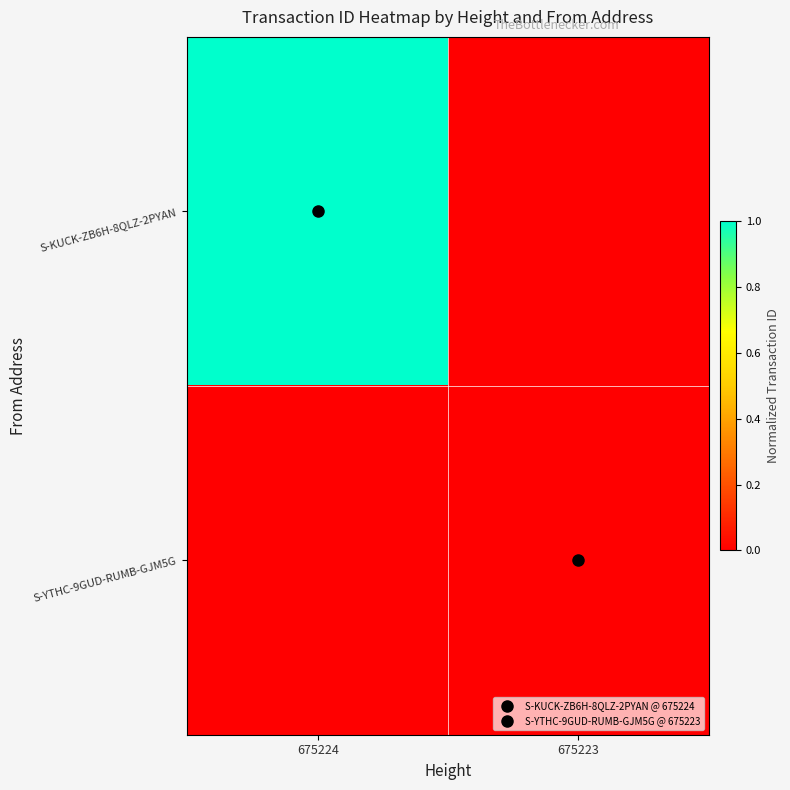

Which series has the largest range (max minus min)?

S-KUCK-ZB6H-8QLZ-2PYAN